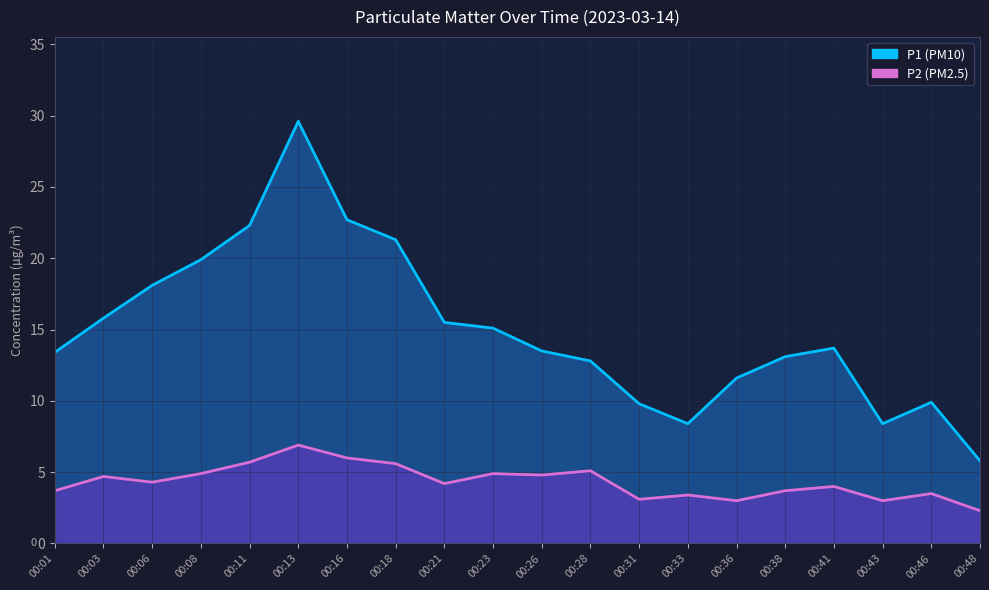

What is the maximum value shown in the chart?

29.6